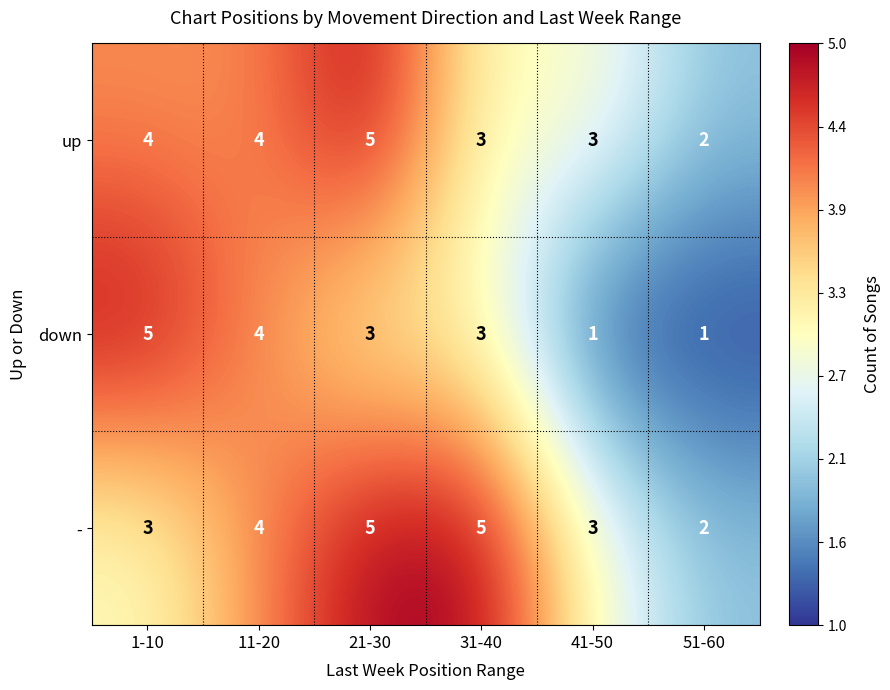

Reading right to left, what are all the values shown in this chart?

up: 2	3	3	5	4	4
down: 1	1	3	3	4	5
-: 2	3	5	5	4	3